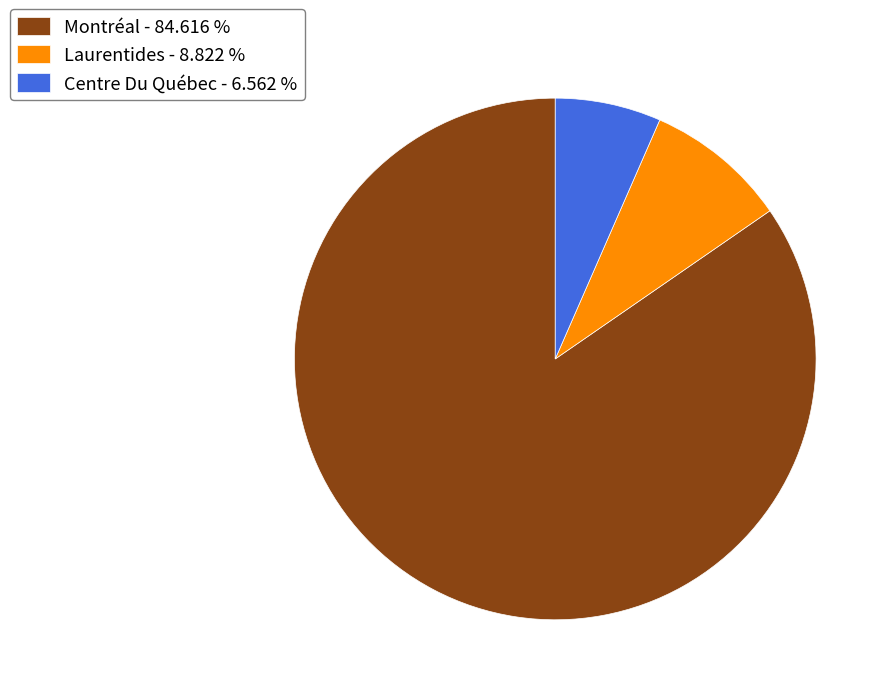

Is the sum of Laurentides - 8.822 % and Montréal - 84.616 % greater than half?

Yes